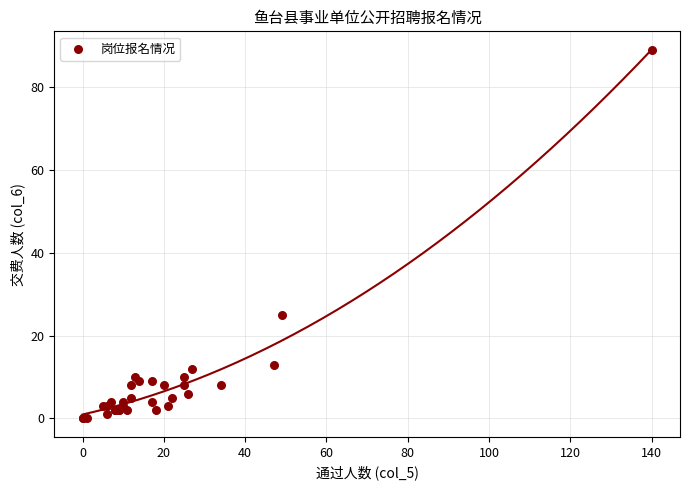

What Y value in the scatter plot is closest to 44?

25